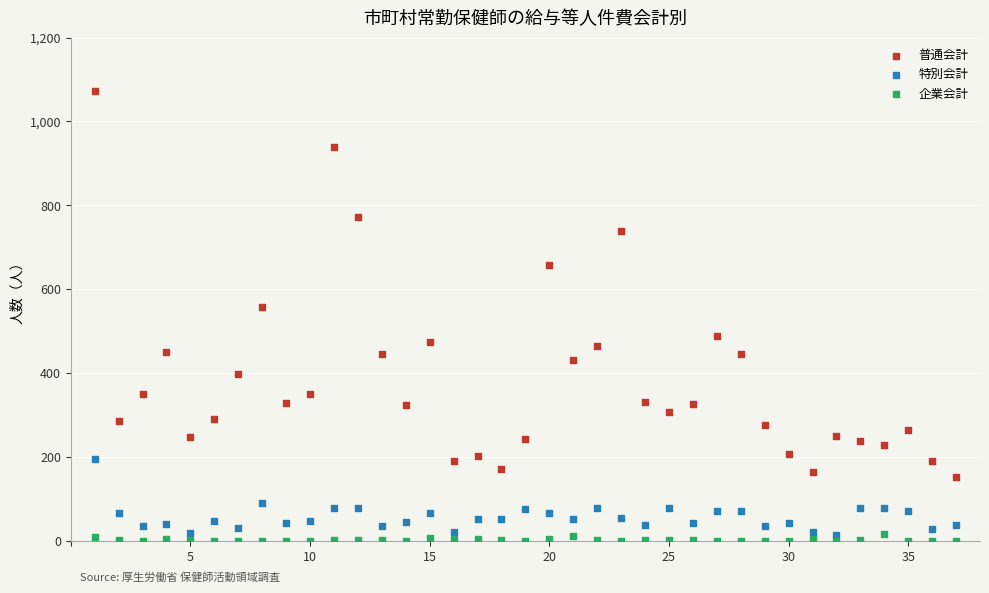

Which series reaches the minimum Y coordinate?

企業会計